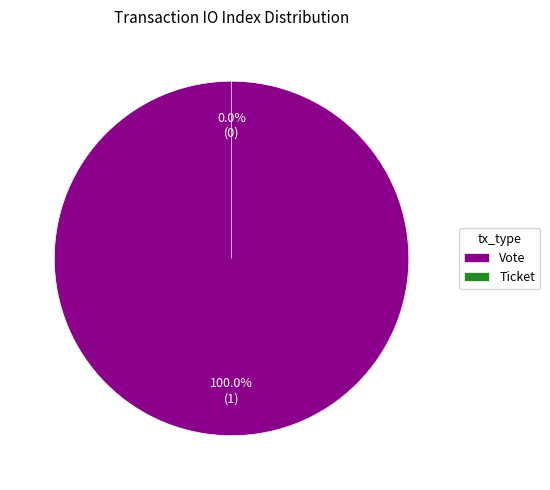

True or false: Vote accounts for 99% of the total.

False